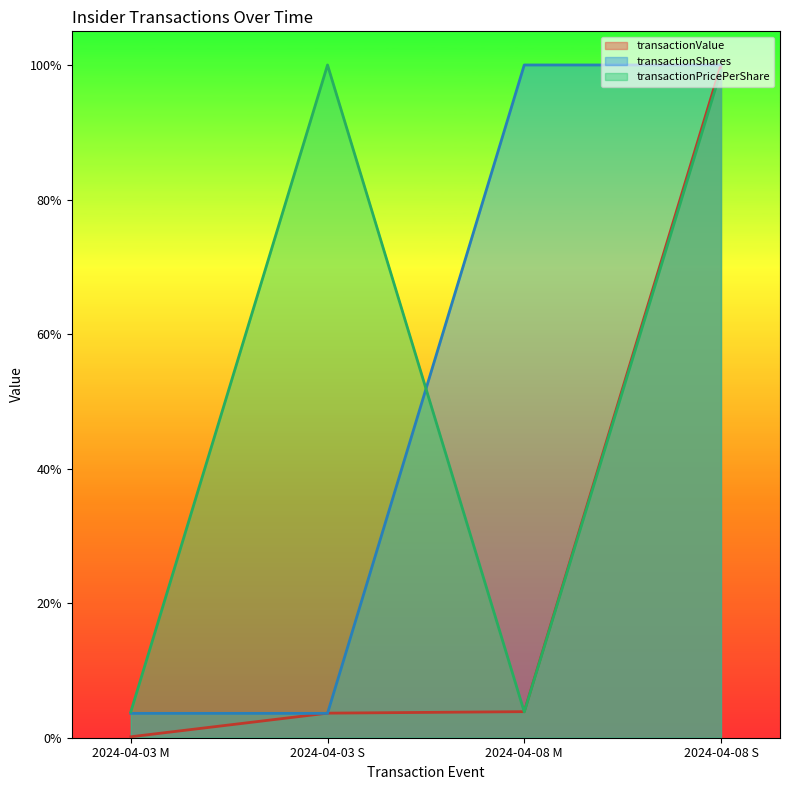

Reading left to right, extract all data points from this chart.

transactionValue: 0.0	0.0	0.0	1.0
transactionShares: 0.0	0.0	1.0	1.0
transactionPricePerShare: 0.0	1.0	0.0	1.0